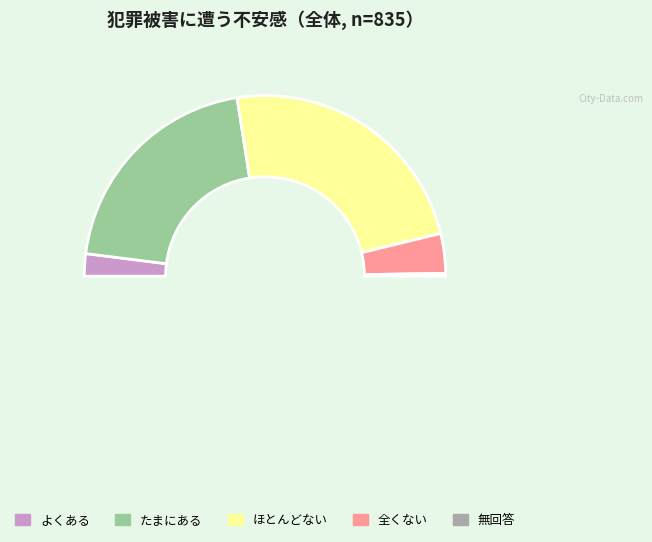

Is it true that たまにある is 33% of the pie?

False